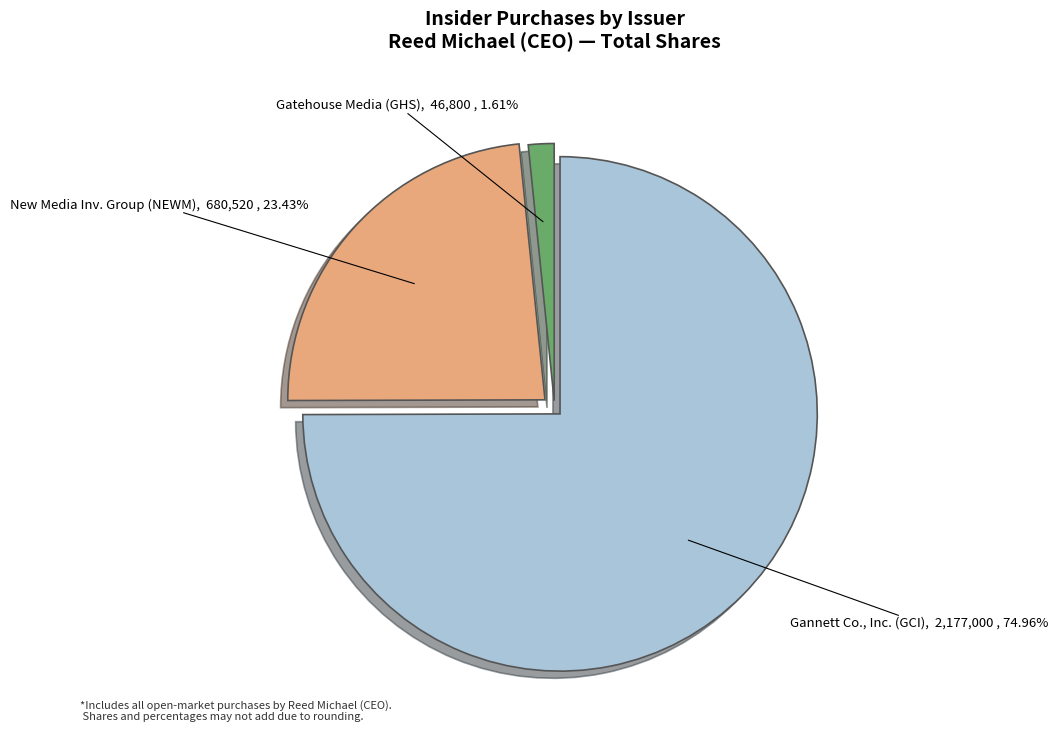

Is the sum of Gannett Co., Inc. (GCI) and New Media Inv. Group (NEWM) greater than half?

Yes